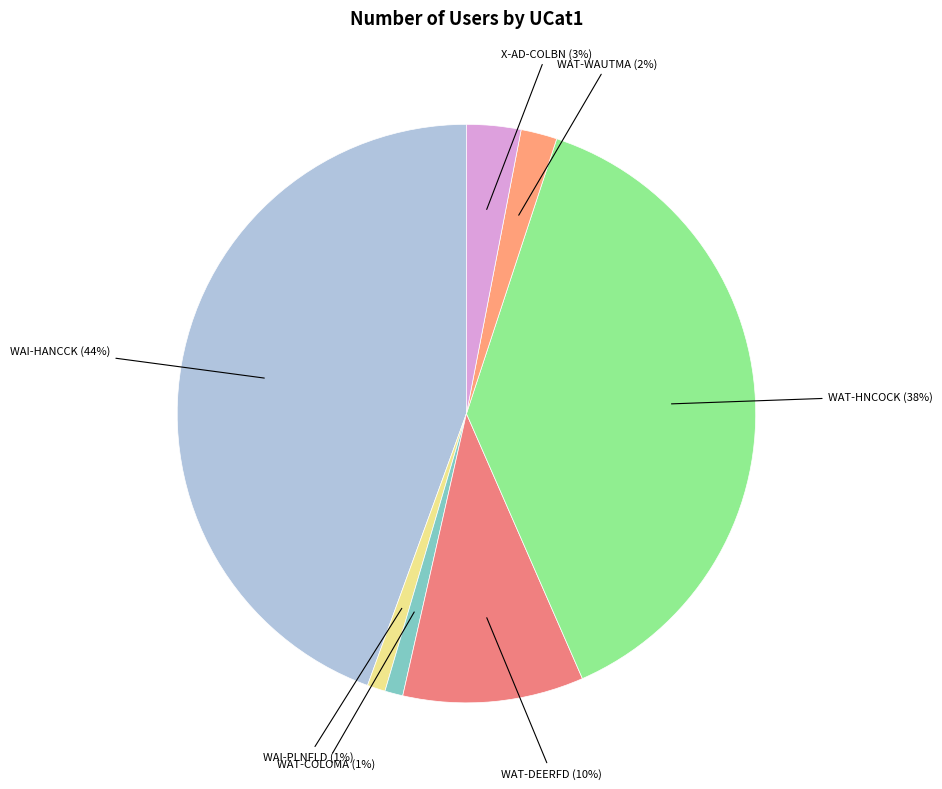

Between WAT-WAUTMA and WAT-HNCOCK, which is larger?

WAT-HNCOCK